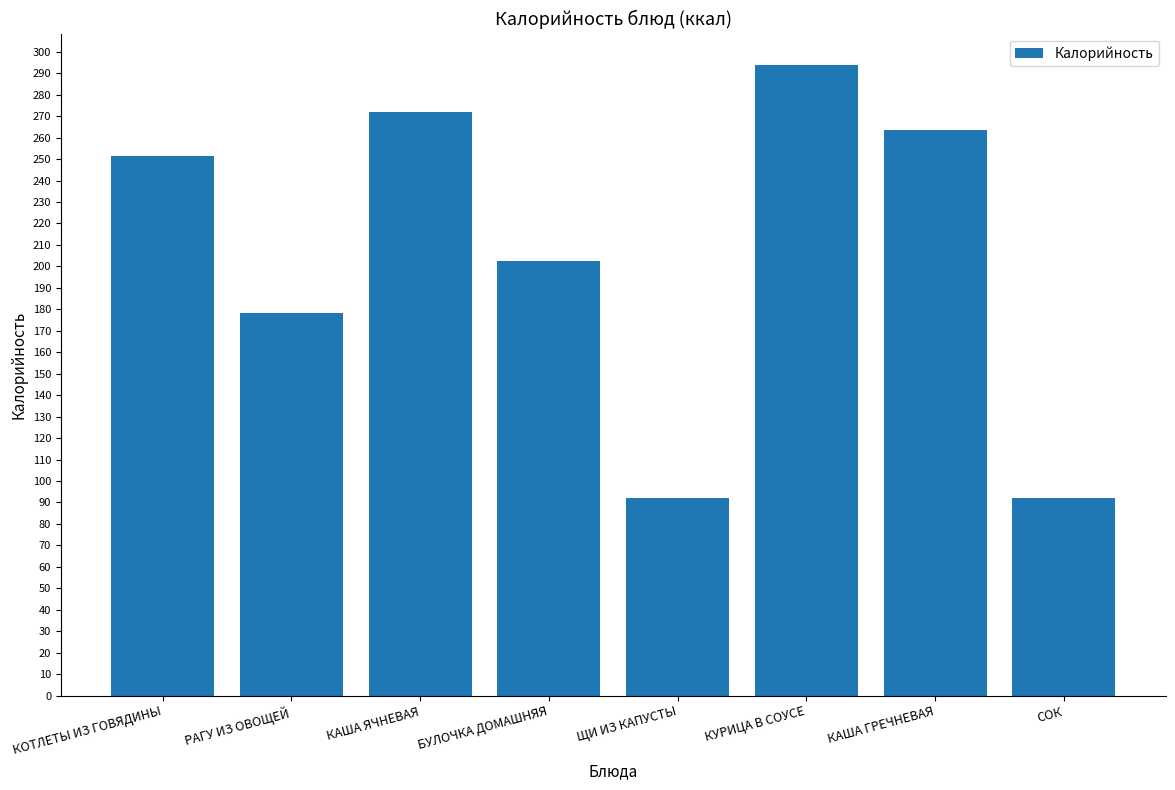

The value at КУРИЦА В СОУСЕ is 143.3. True or false?

False